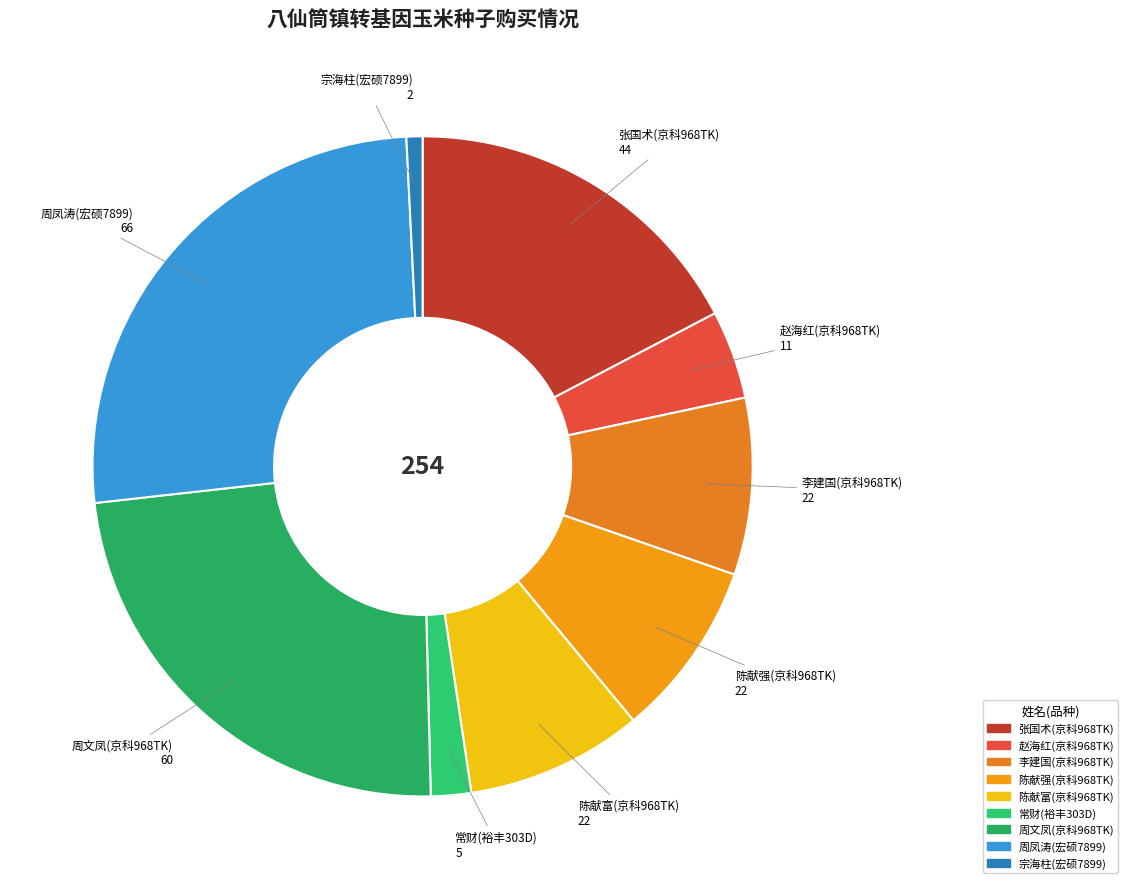

How many slices are in this pie chart?

9